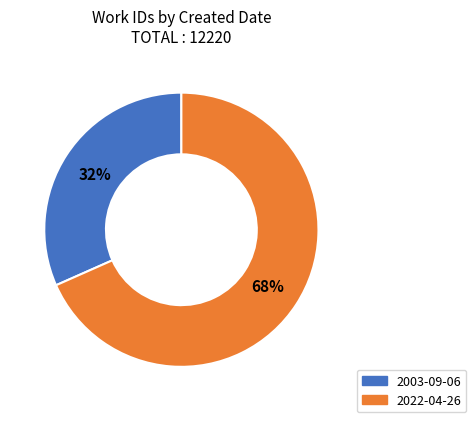

Does 2022-04-26 represent more than half of the total?

Yes